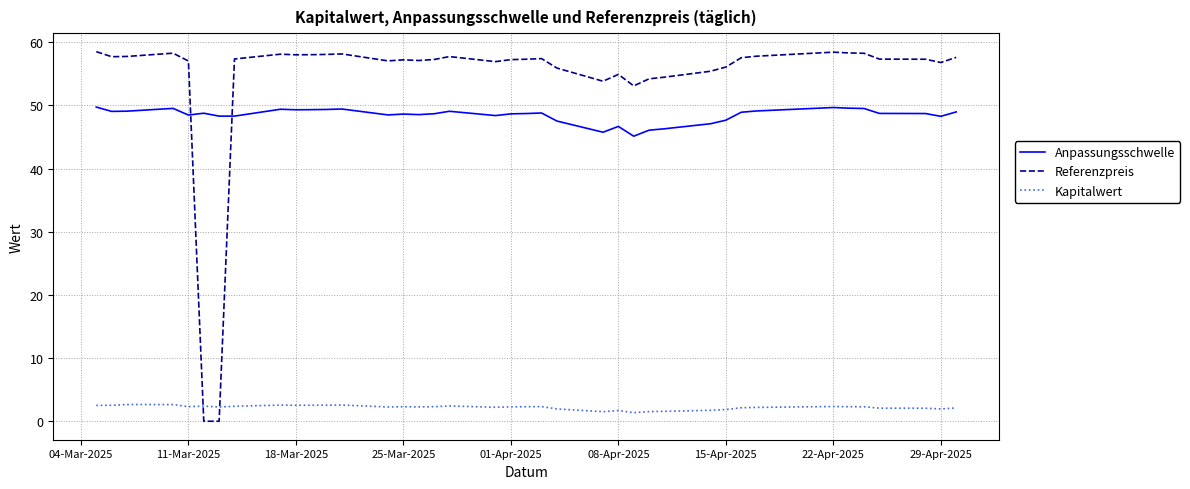

What is the minimum value for Kapitalwert?

1.4